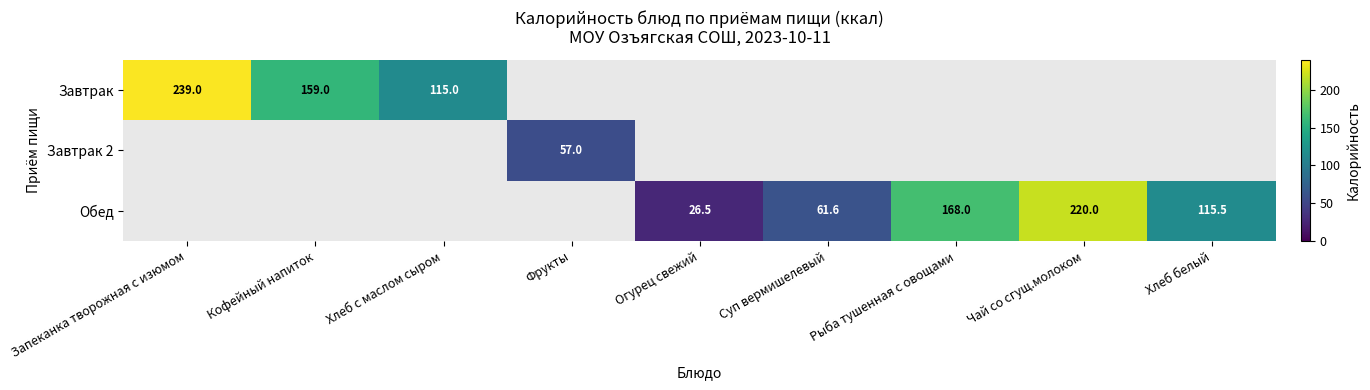

What is the minimum value shown in the chart?

26.5